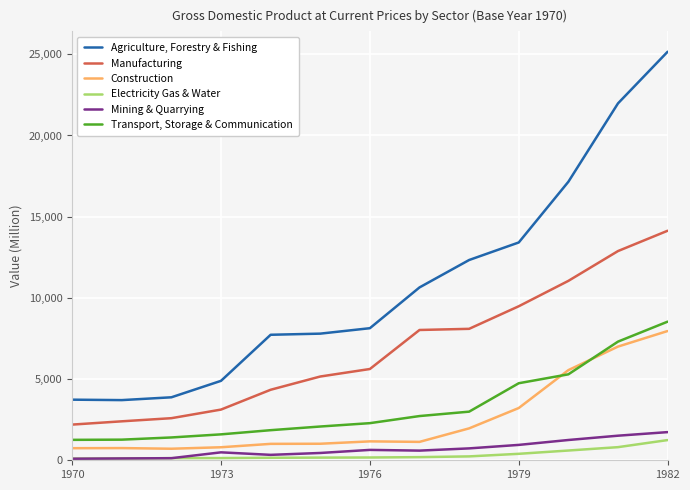

What is the greatest value displayed?

25157